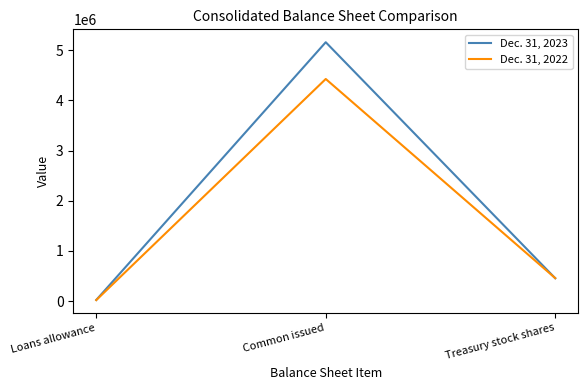

At Loans allowance, list the series in order from largest to smallest.

Dec. 31, 2023, Dec. 31, 2022